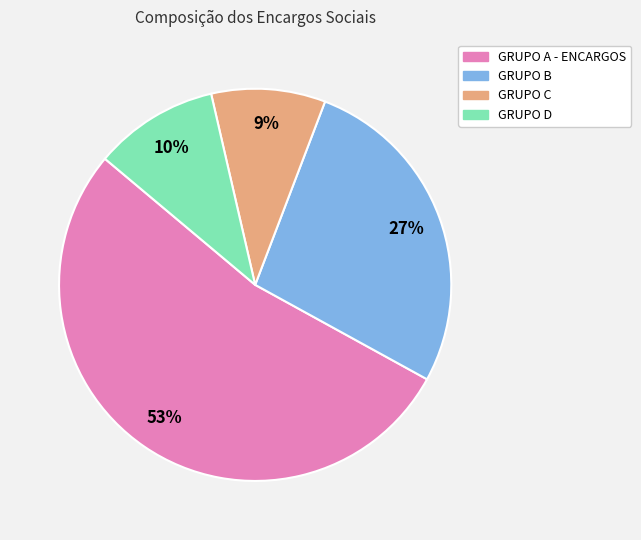

How many slices are in this pie chart?

4